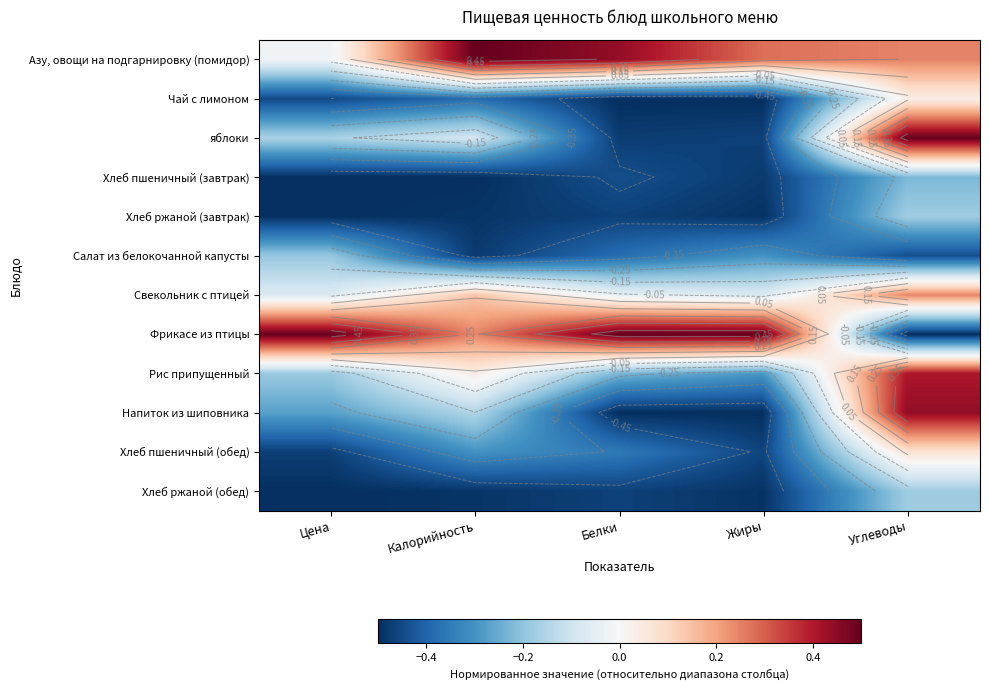

How many series are shown in this chart?

12